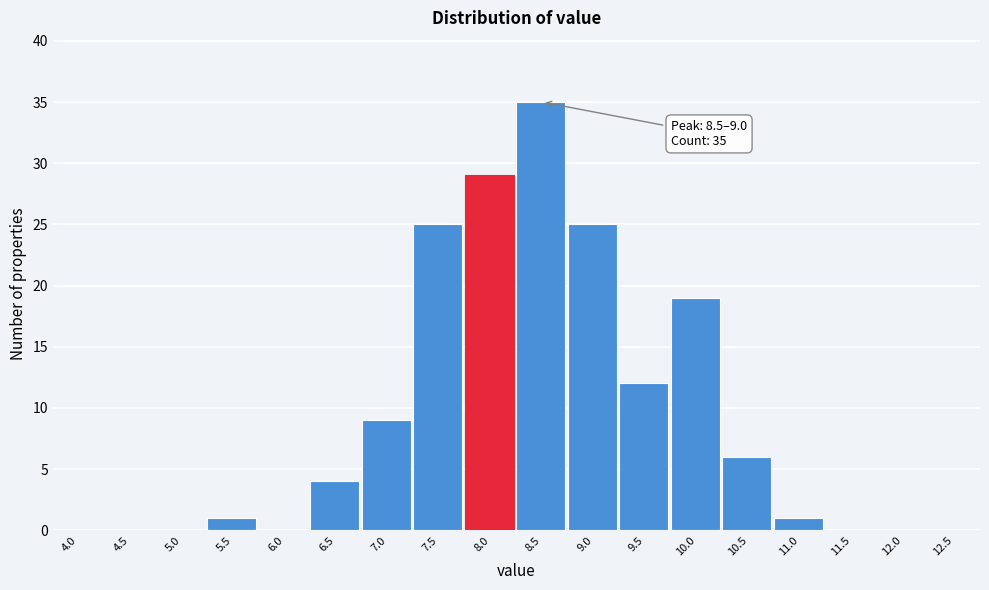

Reading left to right, transcribe all the data shown in this chart.

4.0=0	4.5=0	5.0=0	5.5=1	6.0=0	6.5=4	7.0=9	7.5=25	8.0=29	8.5=35	9.0=25	9.5=12	10.0=19	10.5=6	11.0=1	11.5=0	12.0=0	12.5=0